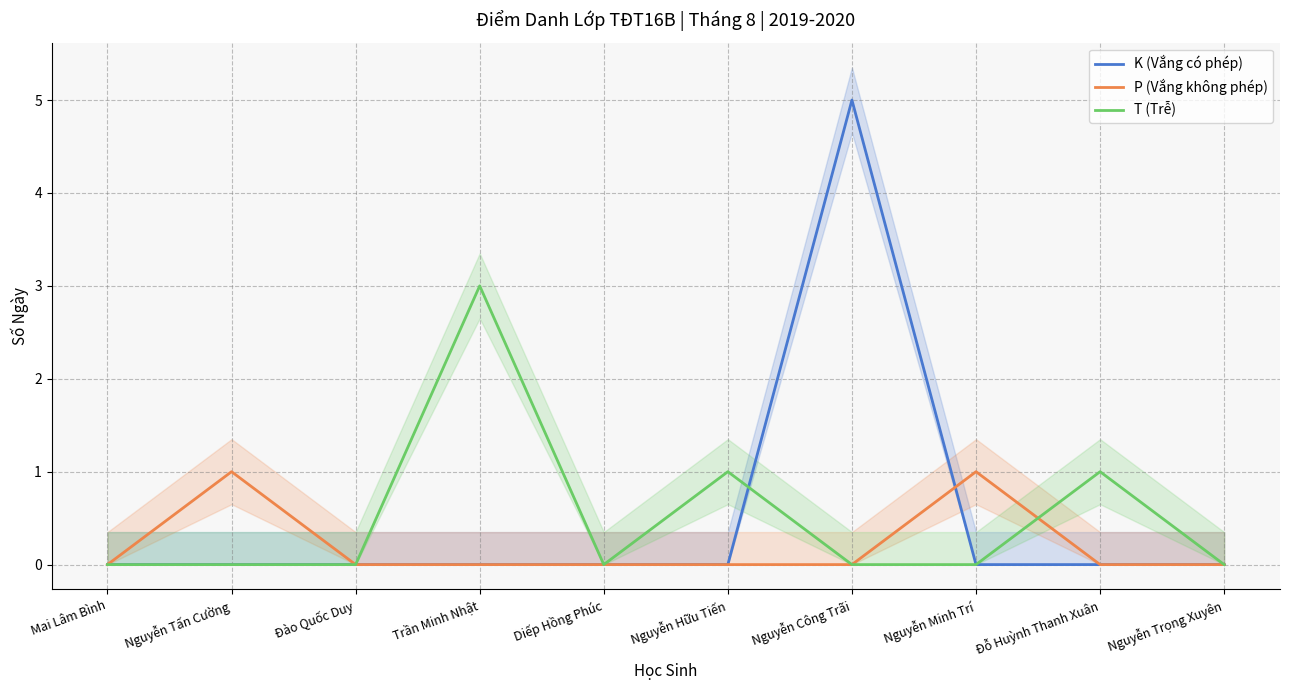

Which category has the lowest value in the K (Vắng có phép) series?

Mai Lâm Bình